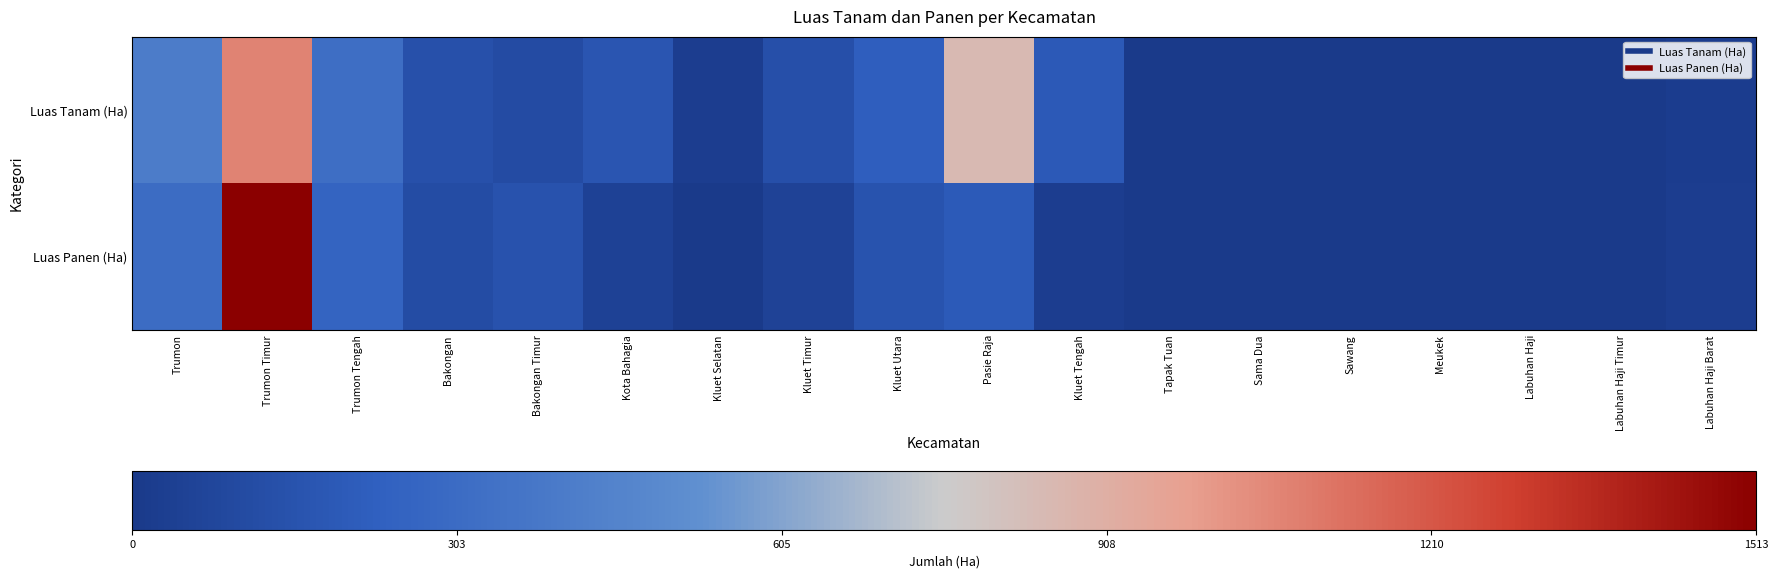

Which label corresponds to the largest value in the chart?

Trumon Timur